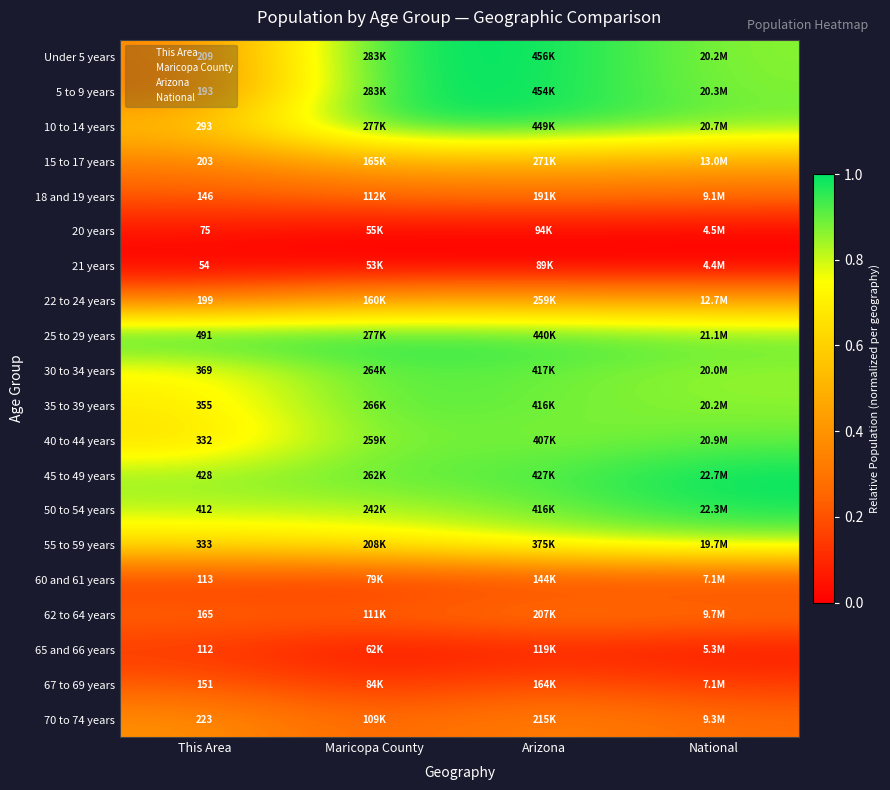

Read the 62 to 64 years value at Arizona.

0.3